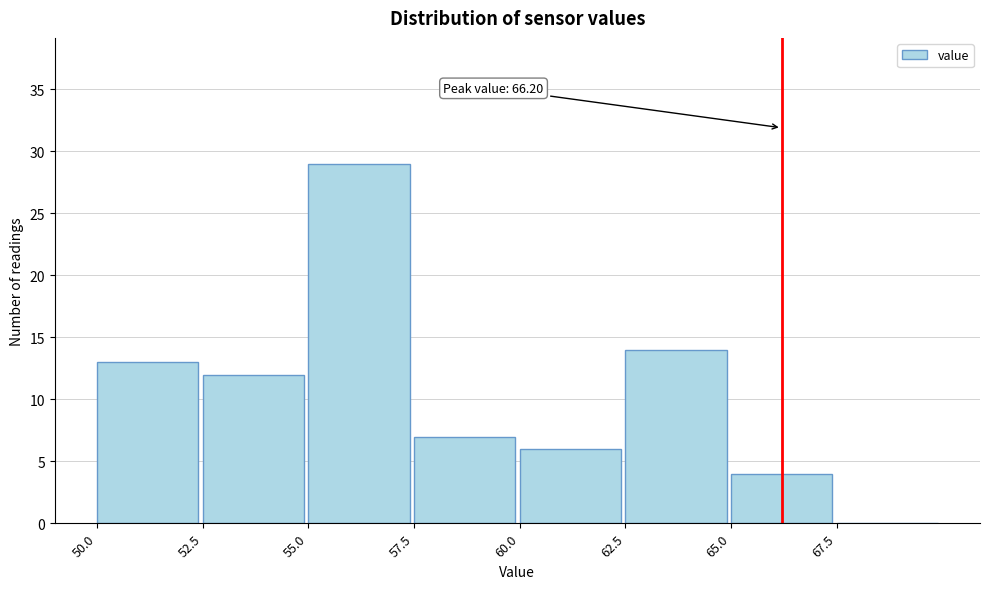

Over which range of the x-axis is the bar tallest?

55.0 to 57.5